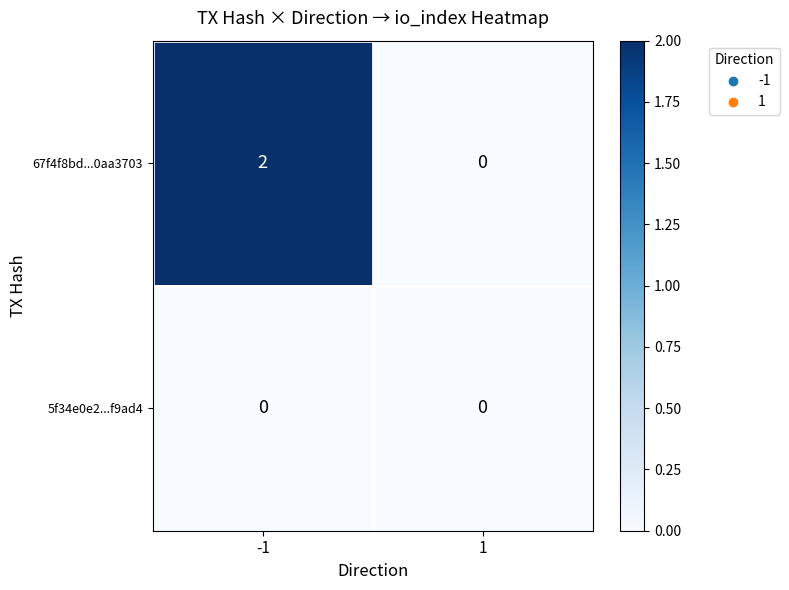

Reading right to left, list all the values displayed in this chart.

67f4f8bd...0aa3703: 0	2
5f34e0e2...f9ad4: 0	0